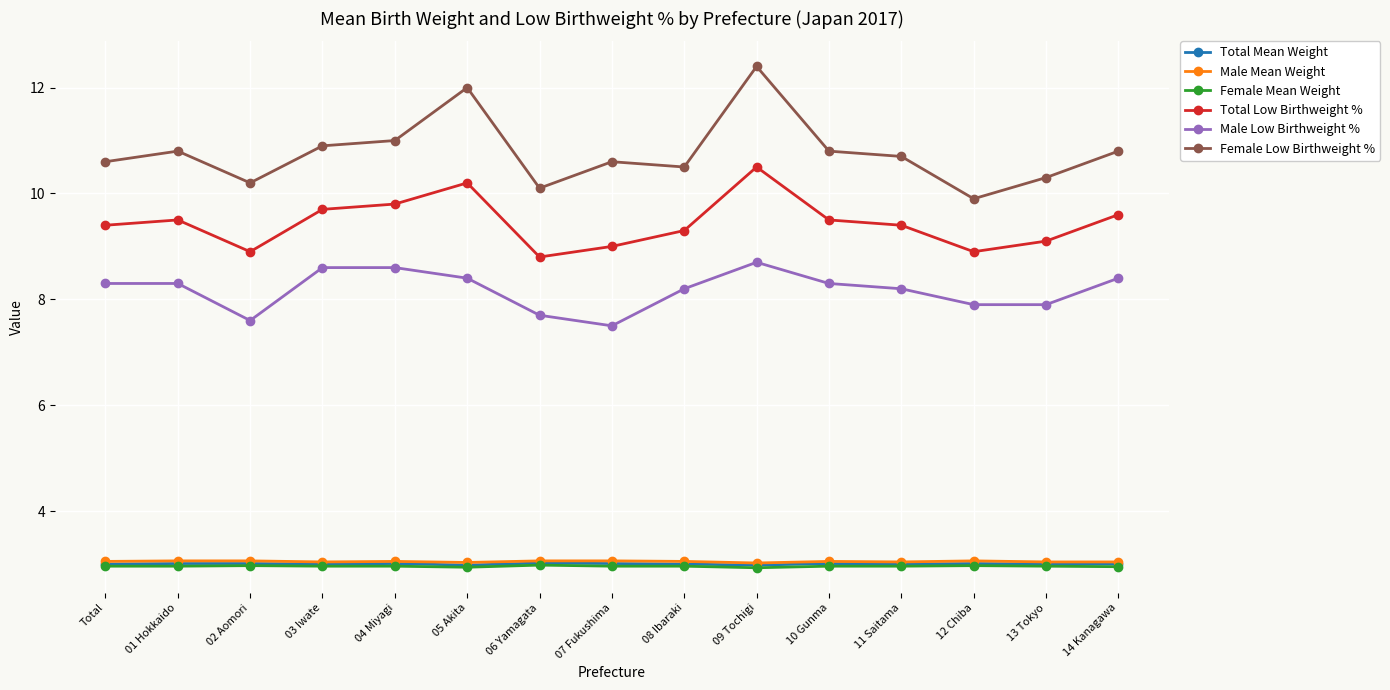

True or false: Male Mean Weight and Total Low Birthweight % cross at least once.

False